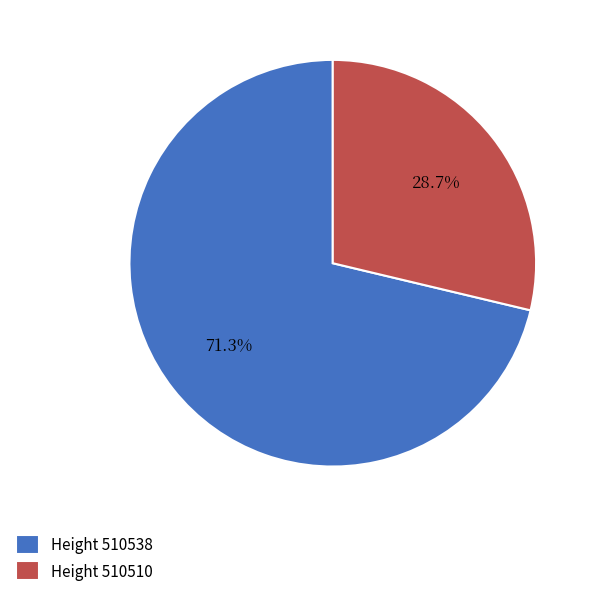

Which has a higher value, Height 510538 or Height 510510?

Height 510538